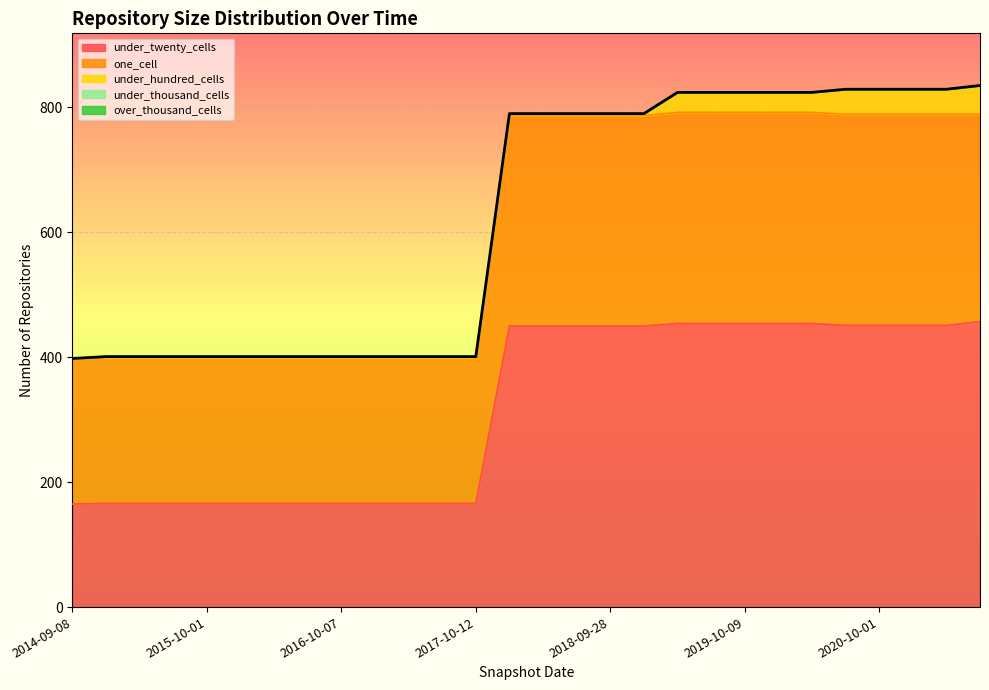

Reading right to left, extract all data points from this chart.

under_twenty_cells: 2021-07-01=457	2021-04-01=451	2021-01-01=451	2020-10-01=451	2020-07-01=451	2020-04-01=454	2020-01-01=454	2019-10-09=454	2019-07-01=454	2019-04-06=454	2019-01-01=450	2018-09-28=450	2018-07-11=450	2018-04-09=450	2017-12-22=450	2017-10-12=166	2017-07-24=166	2017-04-12=166	2016-12-27=166	2016-10-07=166	2016-07-04=166	2016-04-05=166	2016-01-04=166	2015-10-01=166	2015-07-03=166	2015-04-09=166	2015-01-19=166	2014-09-08=165
one_cell: 2021-07-01=332	2021-04-01=338	2021-01-01=338	2020-10-01=338	2020-07-01=338	2020-04-01=338	2020-01-01=338	2019-10-09=338	2019-07-01=338	2019-04-06=338	2019-01-01=337	2018-09-28=337	2018-07-11=337	2018-04-09=337	2017-12-22=337	2017-10-12=234	2017-07-24=234	2017-04-12=234	2016-12-27=234	2016-10-07=234	2016-07-04=234	2016-04-05=234	2016-01-04=234	2015-10-01=234	2015-07-03=234	2015-04-09=234	2015-01-19=234	2014-09-08=232
under_hundred_cells: 2021-07-01=46	2021-04-01=40	2021-01-01=40	2020-10-01=40	2020-07-01=40	2020-04-01=32	2020-01-01=32	2019-10-09=32	2019-07-01=32	2019-04-06=32	2019-01-01=3	2018-09-28=3	2018-07-11=3	2018-04-09=3	2017-12-22=3	2017-10-12=1	2017-07-24=1	2017-04-12=1	2016-12-27=1	2016-10-07=1	2016-07-04=1	2016-04-05=1	2016-01-04=1	2015-10-01=1	2015-07-03=1	2015-04-09=1	2015-01-19=1	2014-09-08=1
under_thousand_cells: 2021-07-01=0	2021-04-01=0	2021-01-01=0	2020-10-01=0	2020-07-01=0	2020-04-01=0	2020-01-01=0	2019-10-09=0	2019-07-01=0	2019-04-06=0	2019-01-01=0	2018-09-28=0	2018-07-11=0	2018-04-09=0	2017-12-22=0	2017-10-12=0	2017-07-24=0	2017-04-12=0	2016-12-27=0	2016-10-07=0	2016-07-04=0	2016-04-05=0	2016-01-04=0	2015-10-01=0	2015-07-03=0	2015-04-09=0	2015-01-19=0	2014-09-08=0
over_thousand_cells: 2021-07-01=0	2021-04-01=0	2021-01-01=0	2020-10-01=0	2020-07-01=0	2020-04-01=0	2020-01-01=0	2019-10-09=0	2019-07-01=0	2019-04-06=0	2019-01-01=0	2018-09-28=0	2018-07-11=0	2018-04-09=0	2017-12-22=0	2017-10-12=0	2017-07-24=0	2017-04-12=0	2016-12-27=0	2016-10-07=0	2016-07-04=0	2016-04-05=0	2016-01-04=0	2015-10-01=0	2015-07-03=0	2015-04-09=0	2015-01-19=0	2014-09-08=0